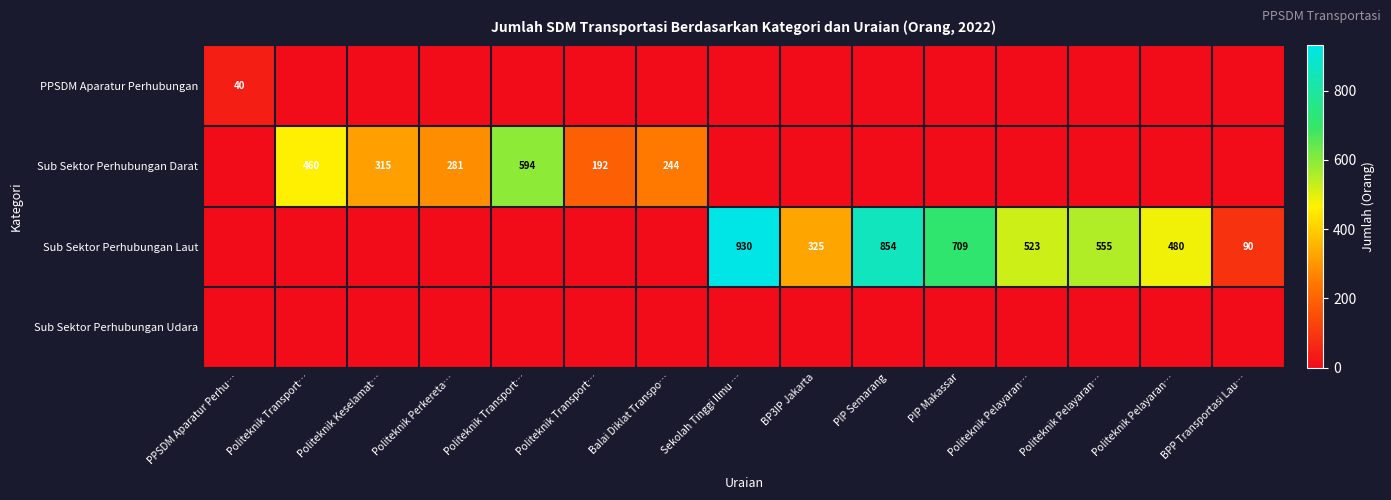

Rank the series by their maximum value, from lowest to highest.

Sub Sektor Perhubungan Udara, PPSDM Aparatur Perhubungan, Sub Sektor Perhubungan Darat, Sub Sektor Perhubungan Laut